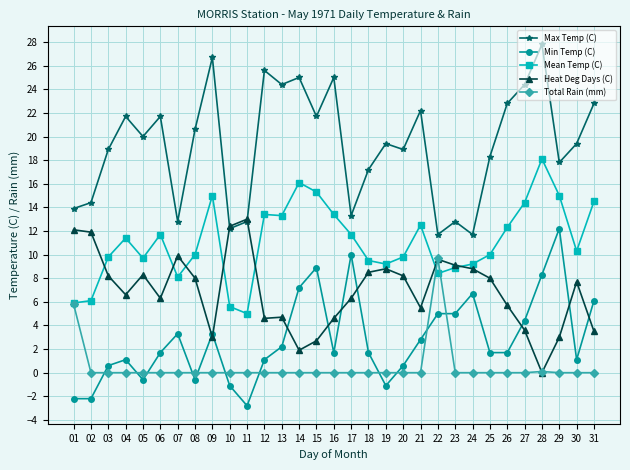

How many values in Min Temp (C) are above zero?

24